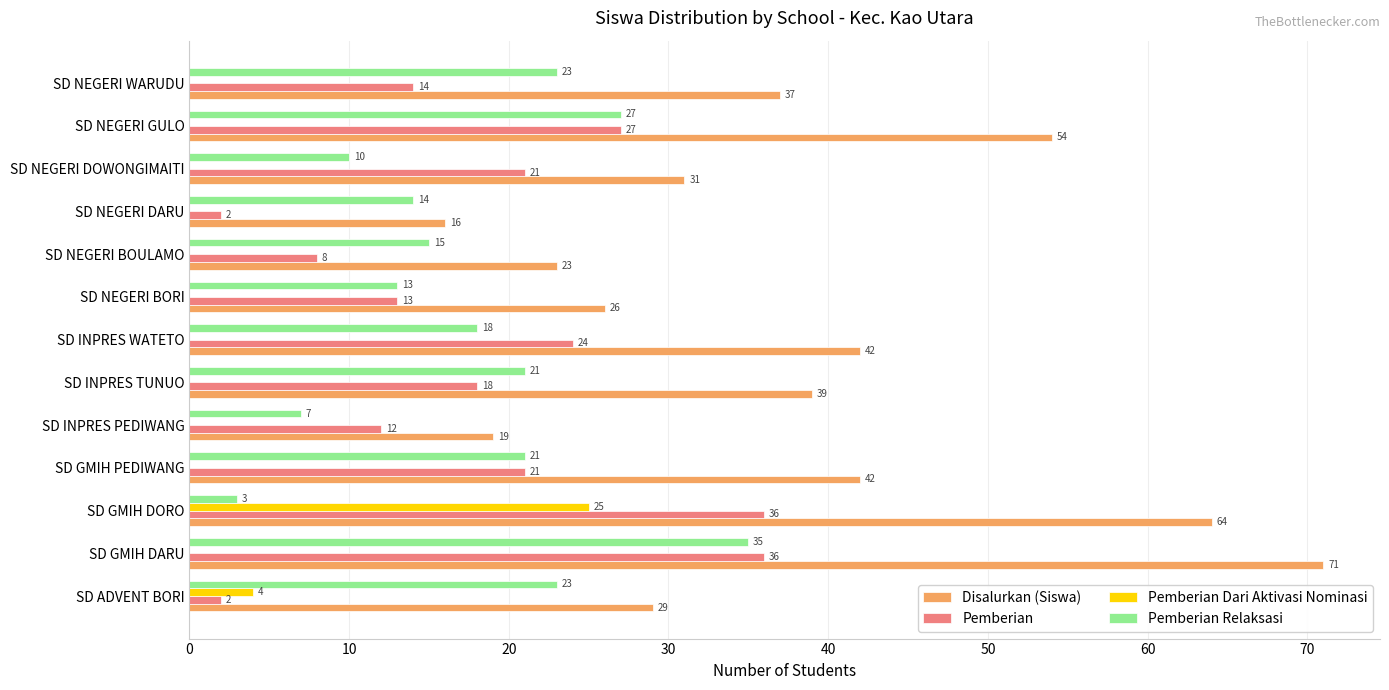

True or false: Pemberian Dari Aktivasi Nominasi has a value of 15 at SD INPRES TUNUO.

False